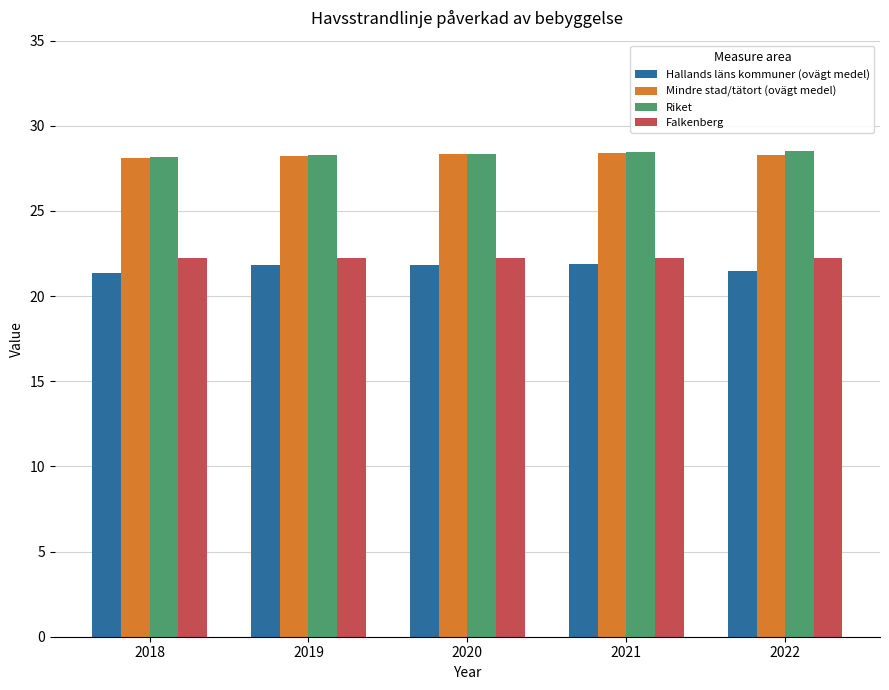

How many bars are there in total?

20